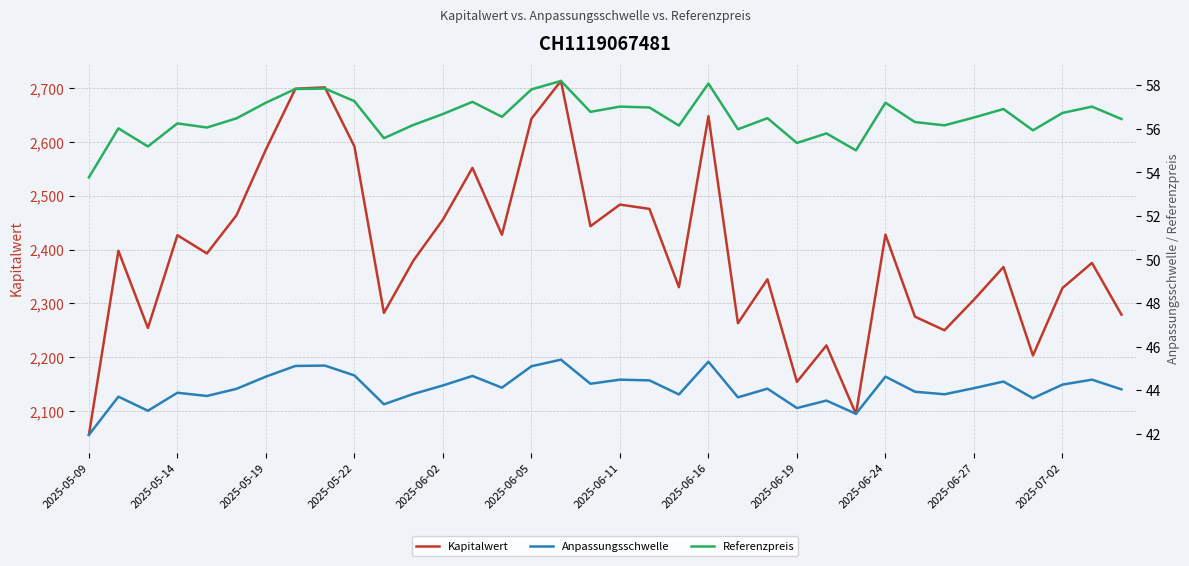

At which label does Kapitalwert reach its minimum?

2025-05-09